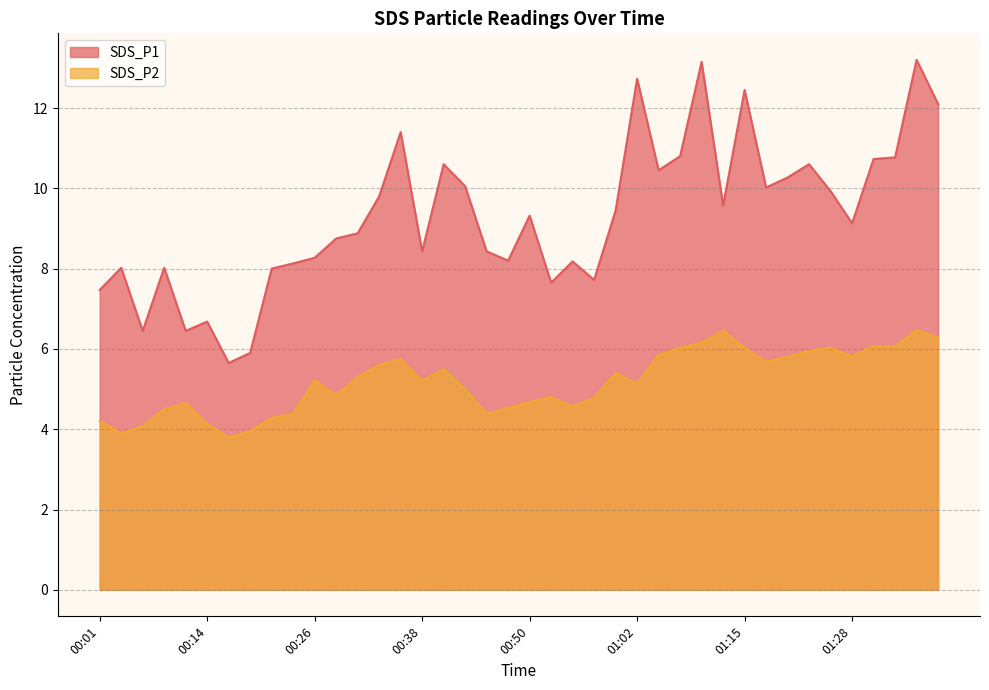

What is the label of the 16th point from the right?

01:00